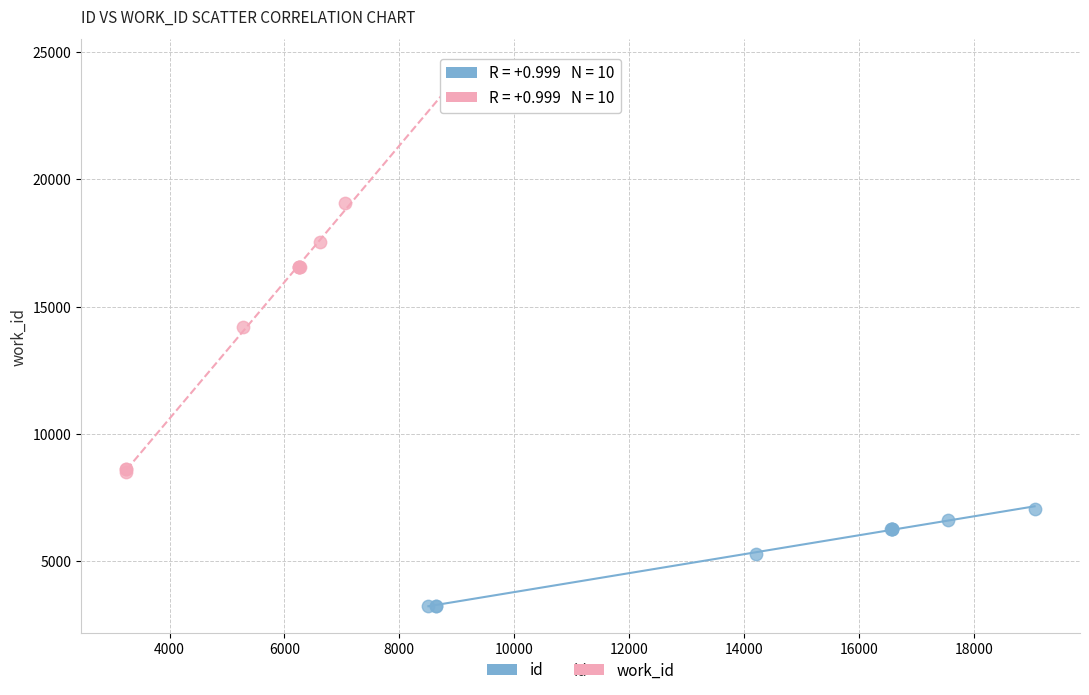

Which series contains the highest Y value?

work_id